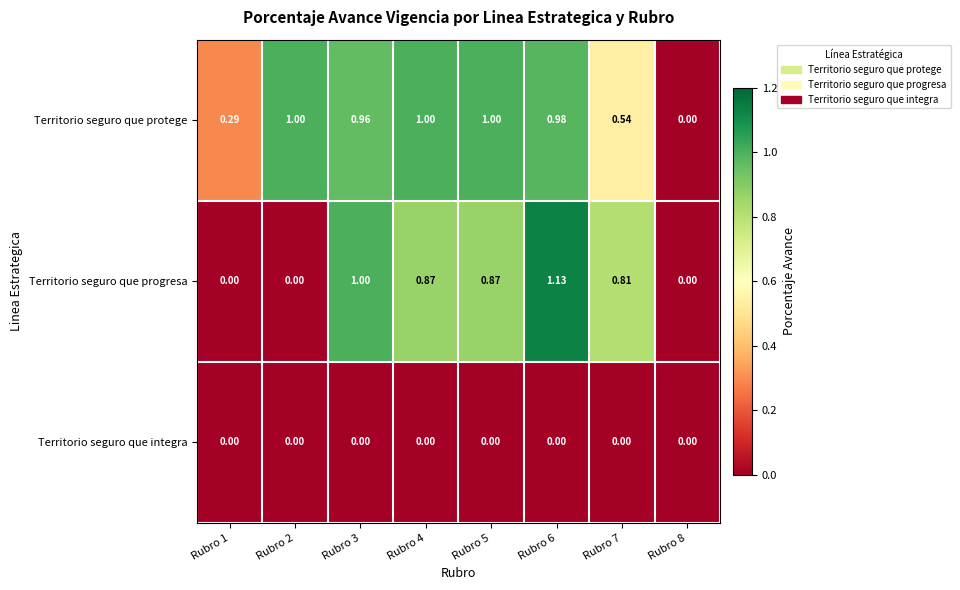

List the series in order of their peak value, highest first.

Territorio seguro que progresa, Territorio seguro que protege, Territorio seguro que integra